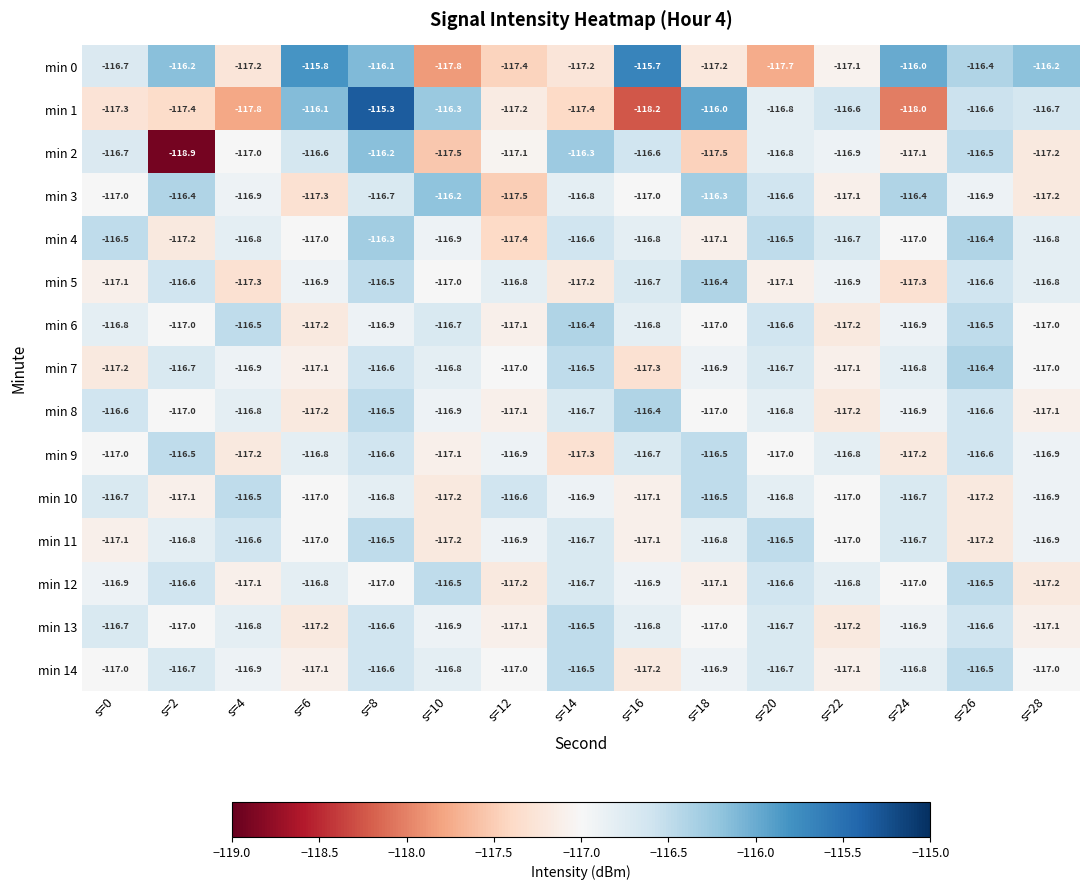

What is the difference between the min 9 values at s=8 and s=20?

0.4